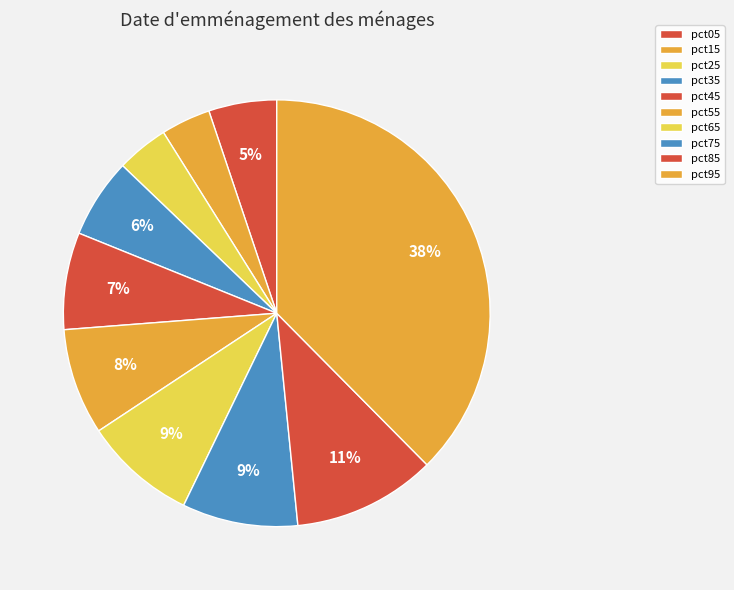

What is the total percentage of pct55 and pct05?

13.2%